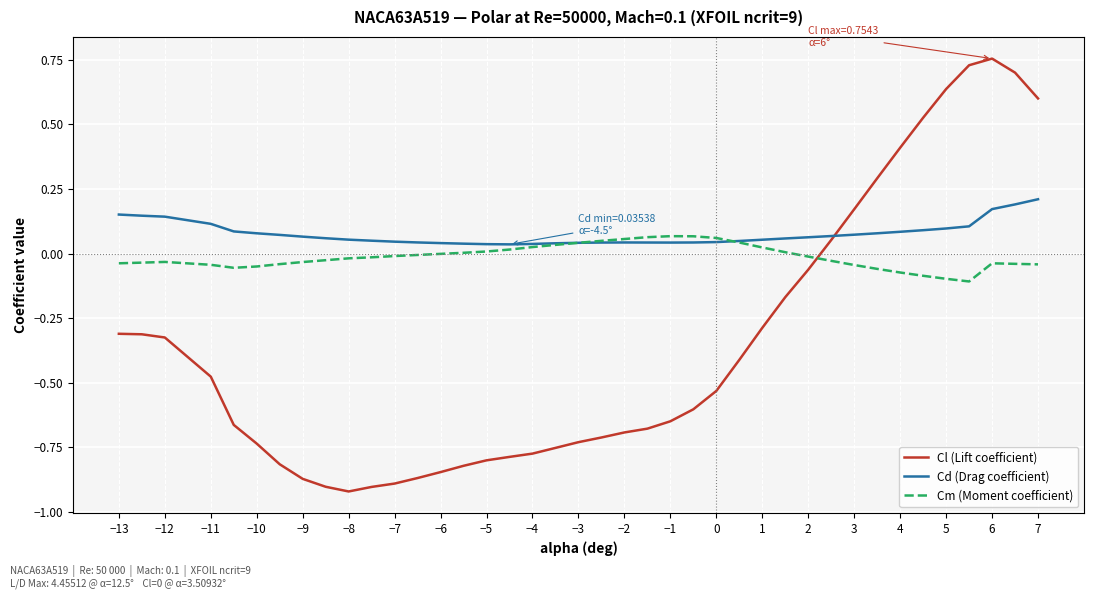

True or false: Cl (Lift coefficient) and Cm (Moment coefficient) cross at least once.

True